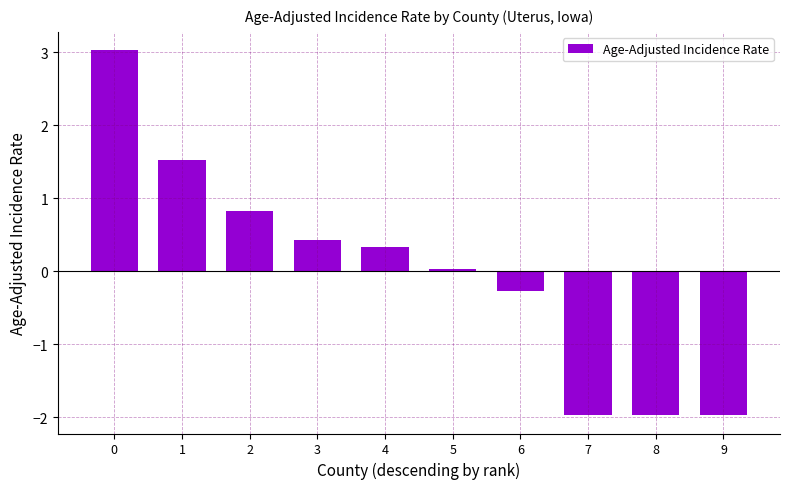

Which has a higher value, 1 or 6?

1